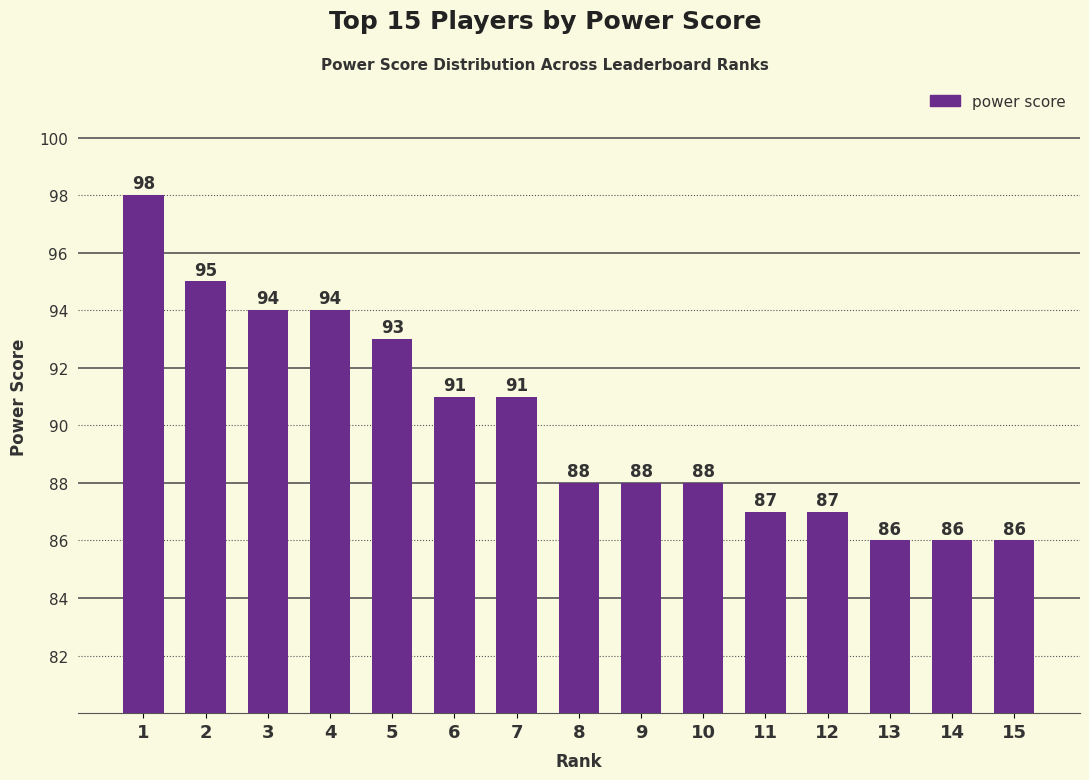

The value at 7 is 53. True or false?

False